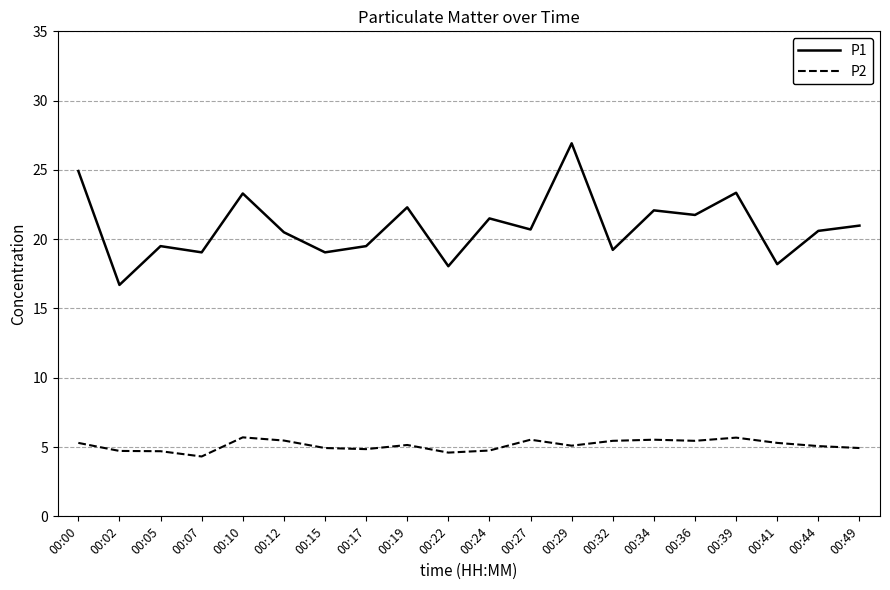

What are all the series names shown in the legend?

P1, P2